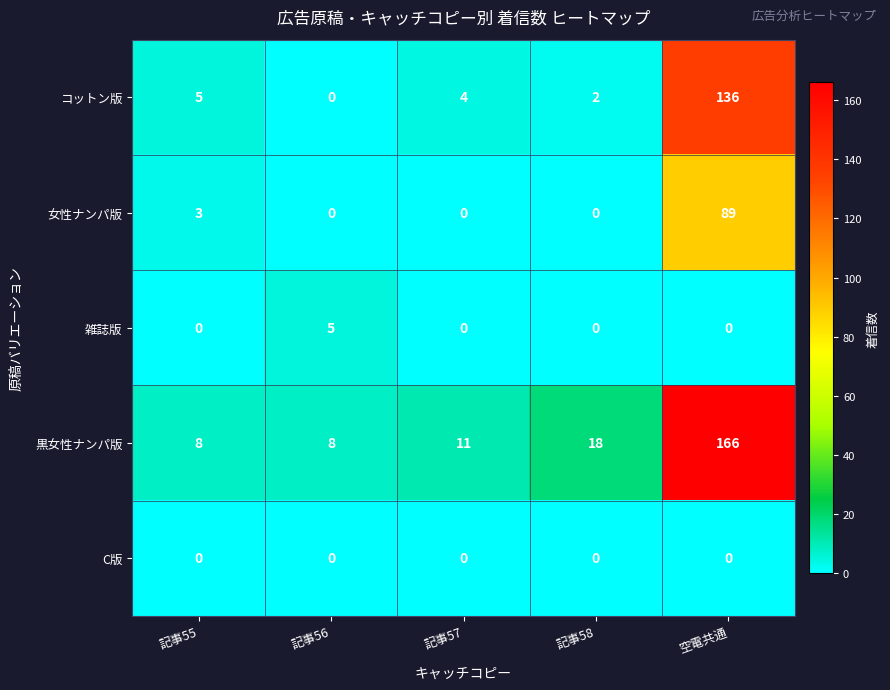

What is the total value across all series at 記事57?

15